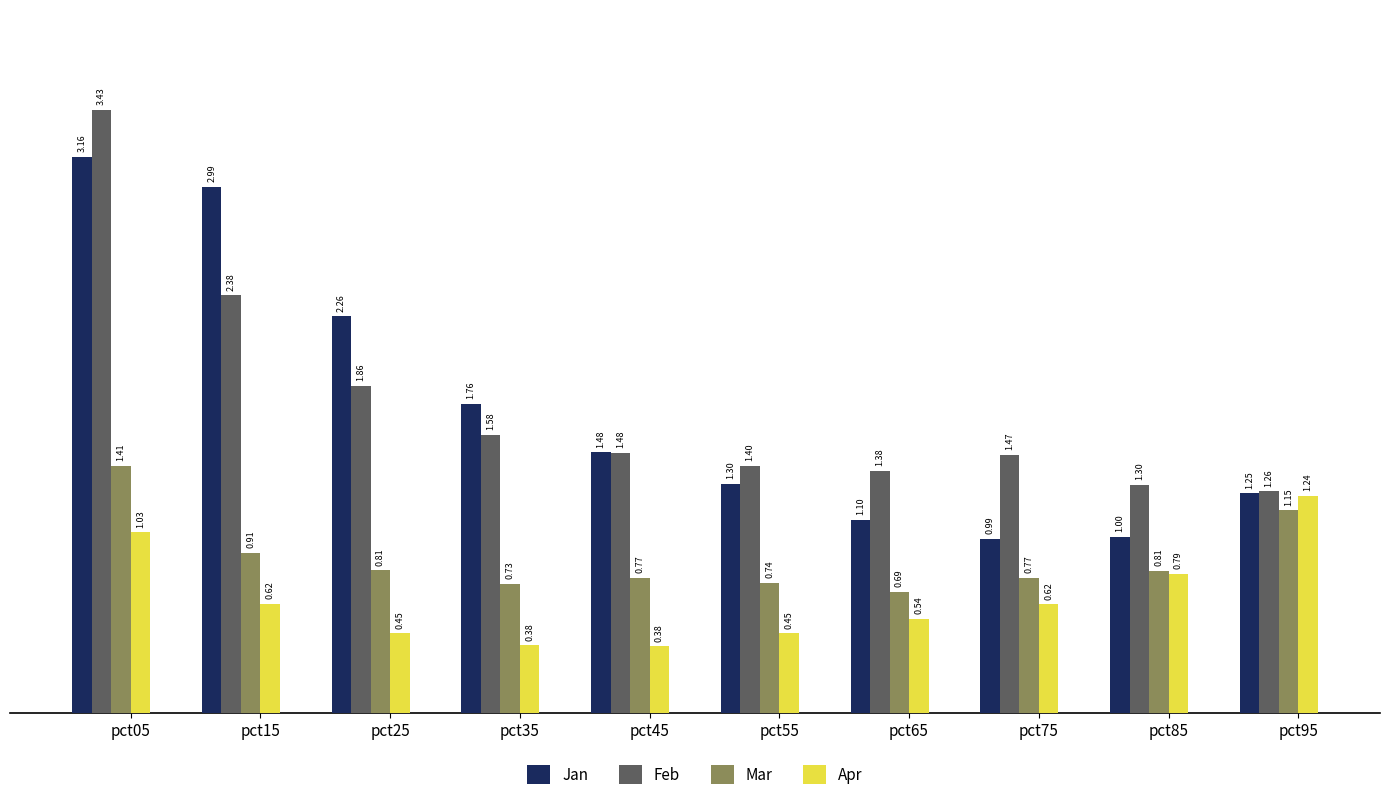

Which category has the highest value in the Jan series?

pct05